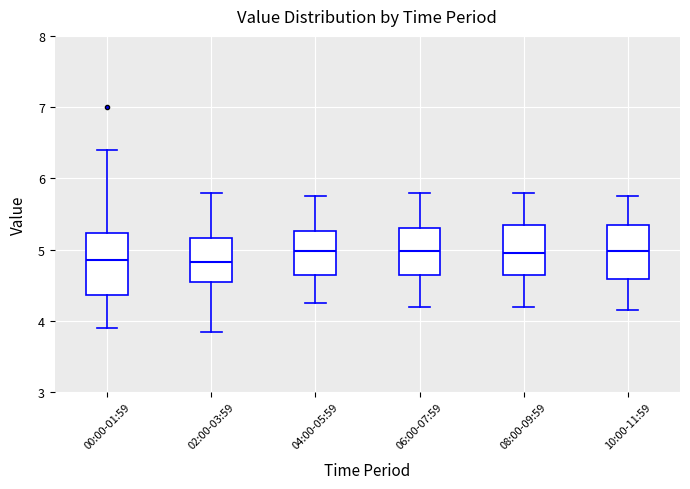

Reading left to right, transcribe this box plot: for each box, give where its median line is, the range the box spans, and where its two whiskers end, as read against the y-axis. The values are not printed on the chart, so give them approximately, as read against the axis.

00:00-01:59: median 4.9, box 4.4 to 5.2, whiskers 3.9 to 6.4
02:00-03:59: median 4.8, box 4.6 to 5.2, whiskers 3.9 to 5.8
04:00-05:59: median 5.0, box 4.6 to 5.3, whiskers 4.3 to 5.8
06:00-07:59: median 5.0, box 4.6 to 5.3, whiskers 4.2 to 5.8
08:00-09:59: median 5.0, box 4.6 to 5.4, whiskers 4.2 to 5.8
10:00-11:59: median 5.0, box 4.6 to 5.4, whiskers 4.2 to 5.8